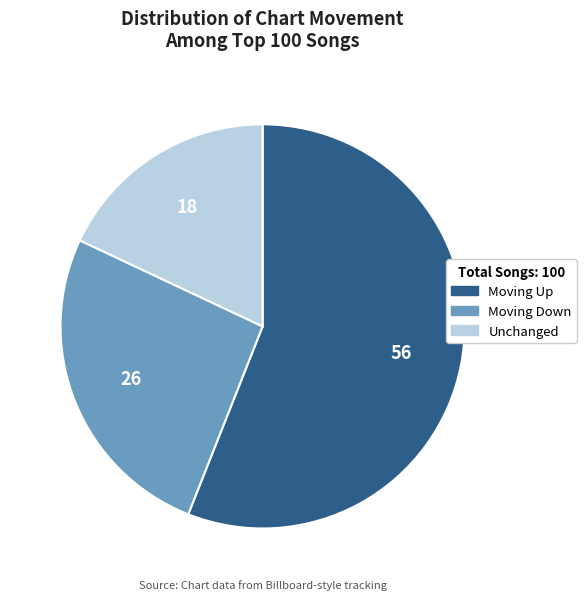

Do Unchanged and Moving Up together represent more than half of the pie?

Yes